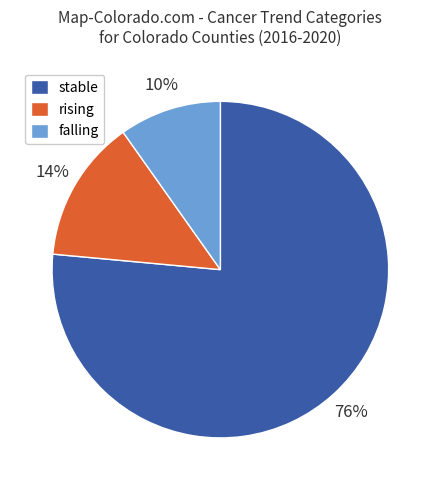

To the nearest percent, what is the average slice percentage?

33%